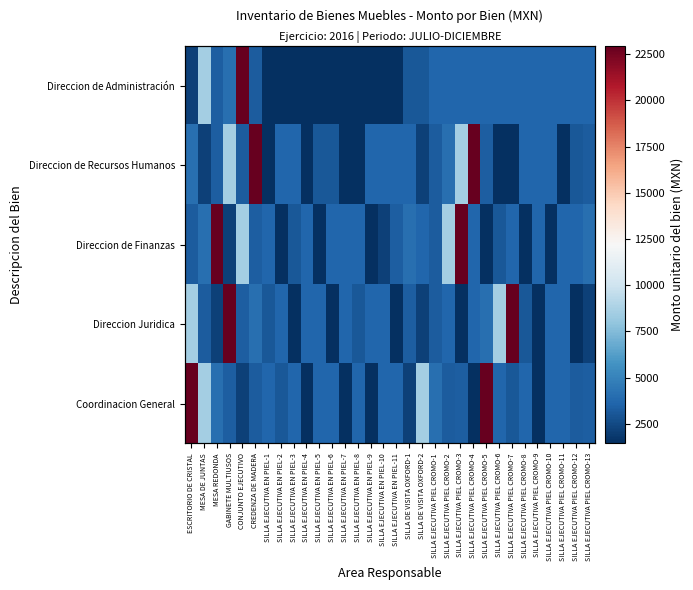

The value of Direccion de Administración at SILLA EJECUTIVA EN PIEL-5 is 2164.0. True or false?

False